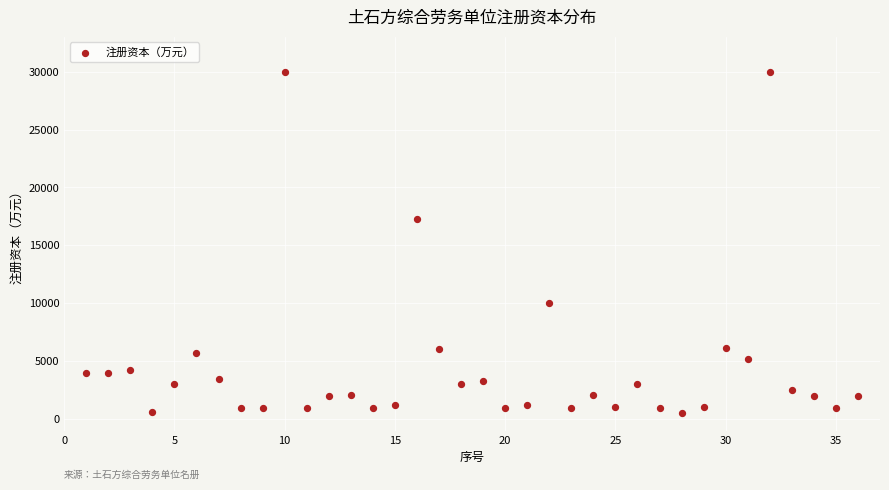

What Y value in the scatter plot is closest to 15250?

17300